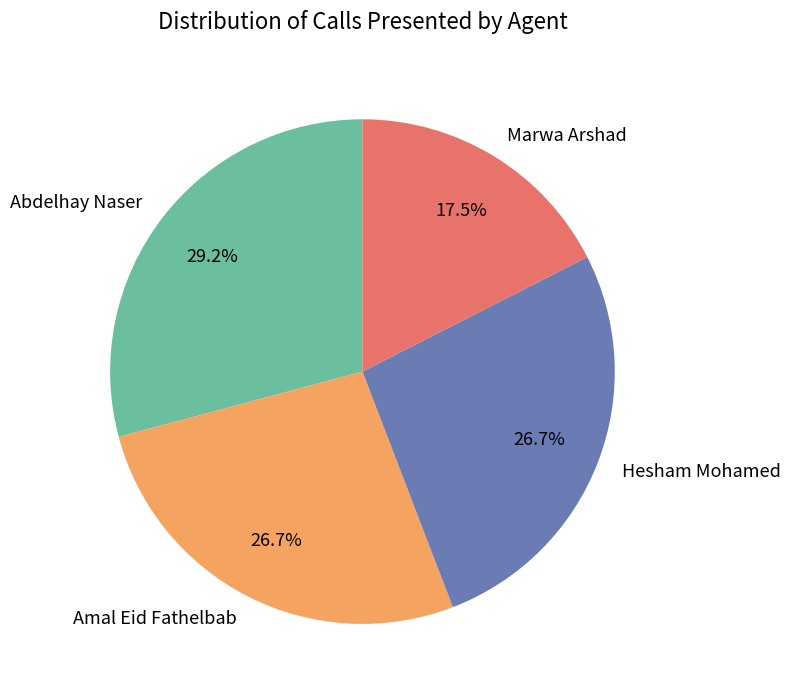

How many segments does this pie chart have?

4